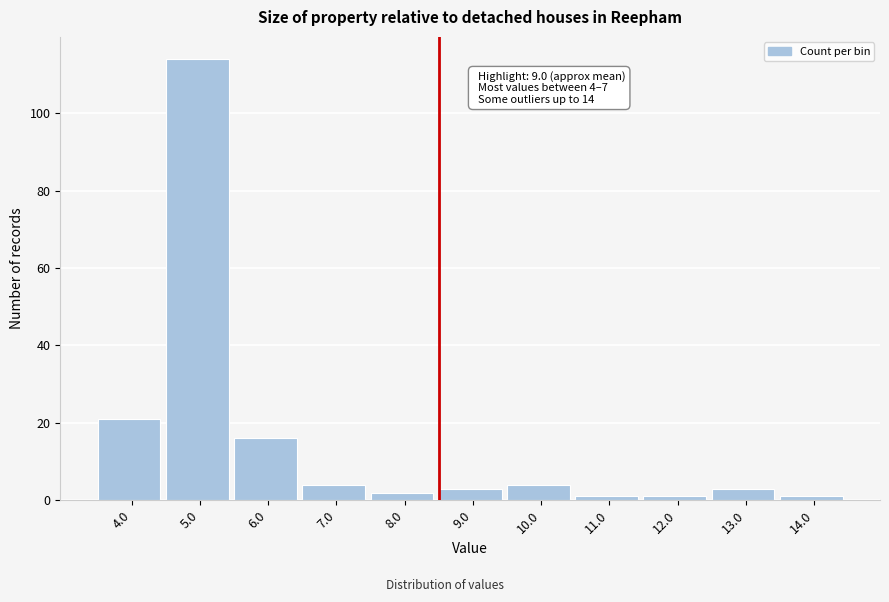

Reading left to right, transcribe all the data shown in this chart.

4.0=21	5.0=114	6.0=16	7.0=4	8.0=2	9.0=3	10.0=4	11.0=1	12.0=1	13.0=3	14.0=1